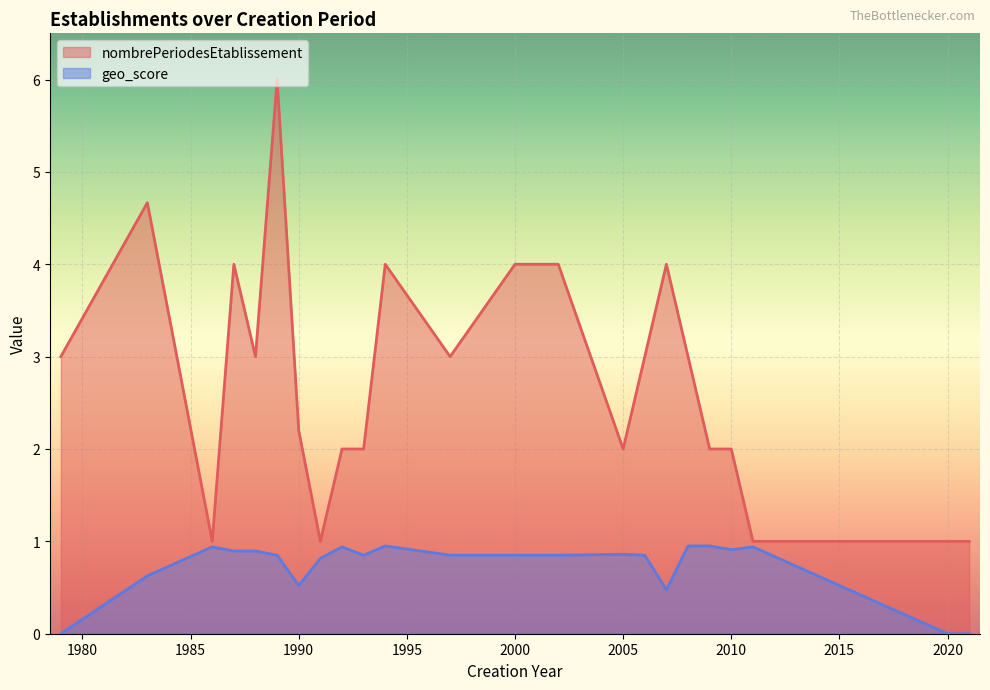

What is the label of the 32nd point from the left?

2010